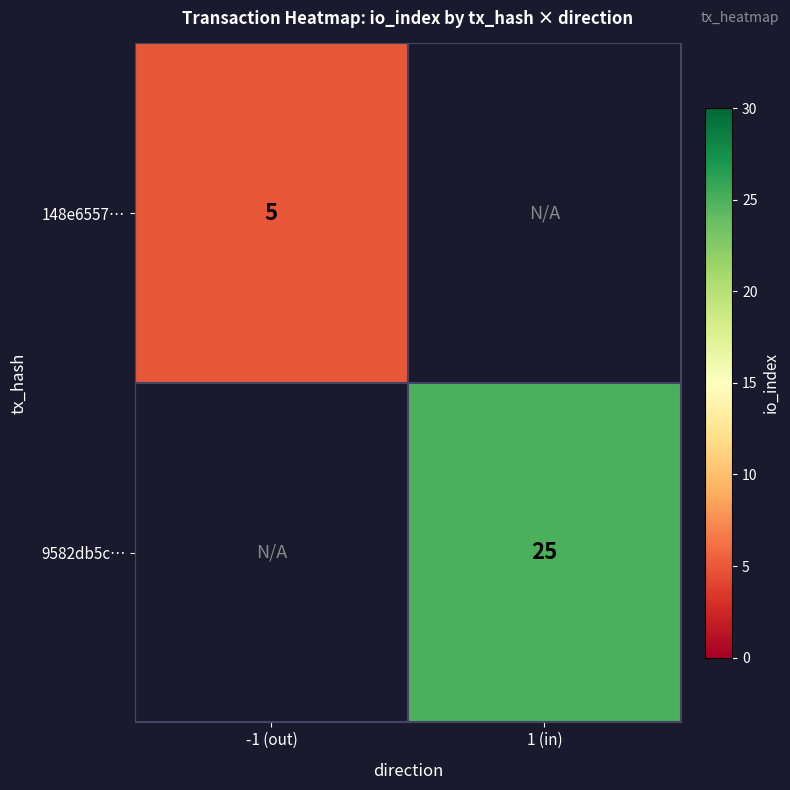

Count the number of data series in this chart.

2